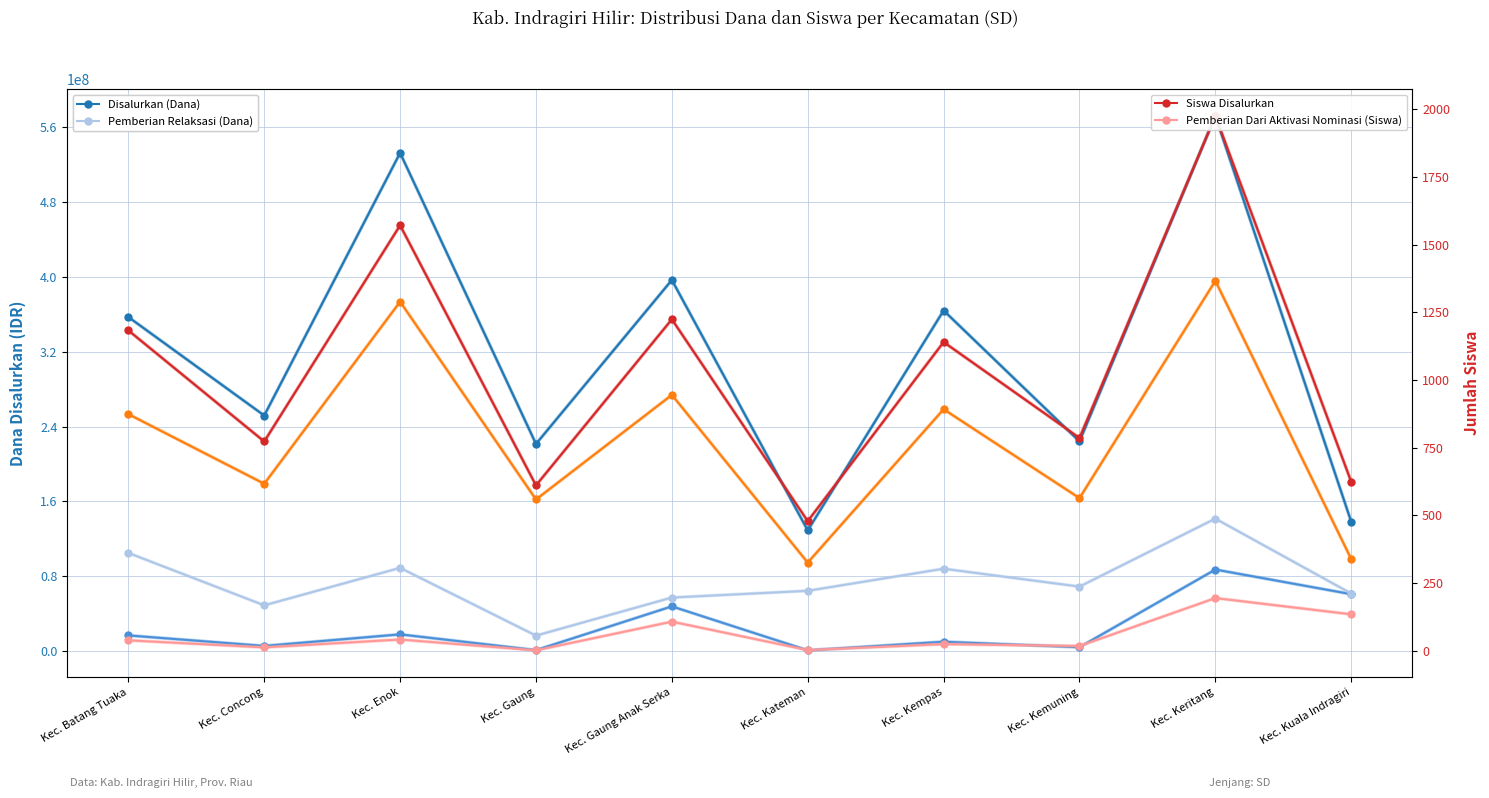

What is the sum of all Pemberian Relaksasi (Dana) values?

740250000